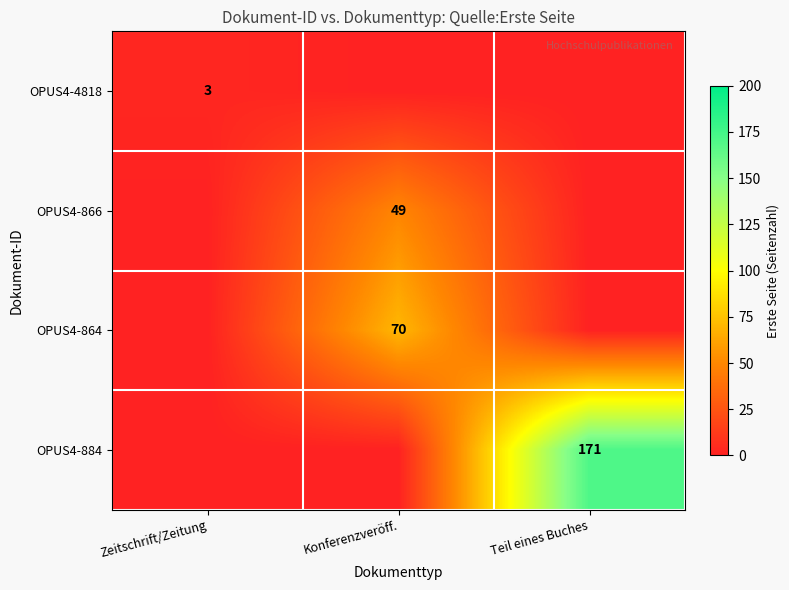

At which category is the sum across all series the highest?

Teil eines Buches